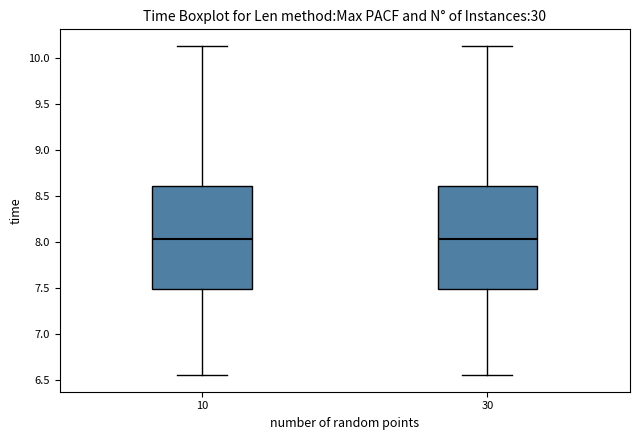

Where is the lower edge of the box at x = 30 on the y-axis? The values are not printed on the chart, so give them approximately, as read against the axis.

7.50